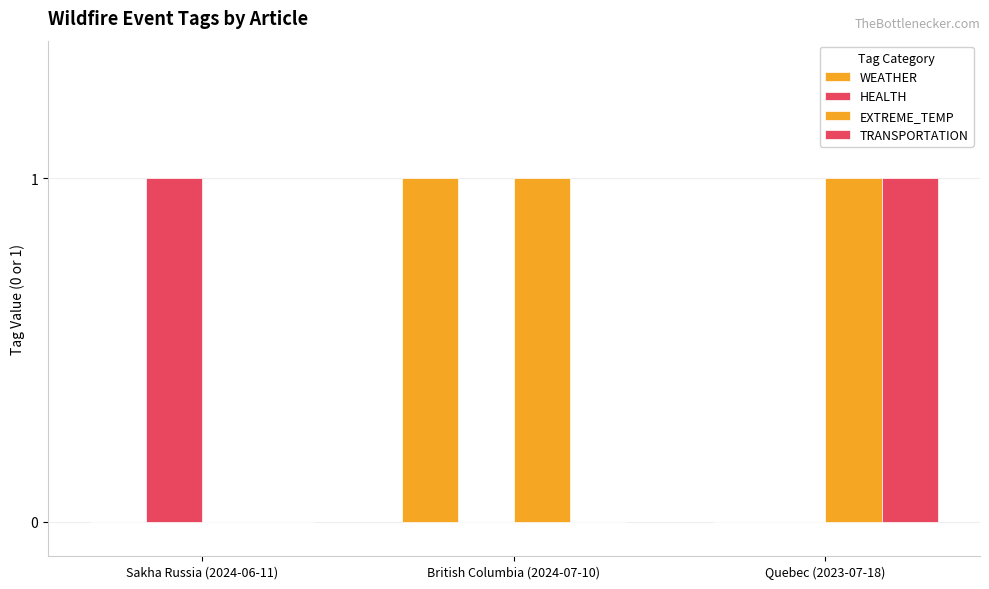

How many categories are shown in the chart?

3